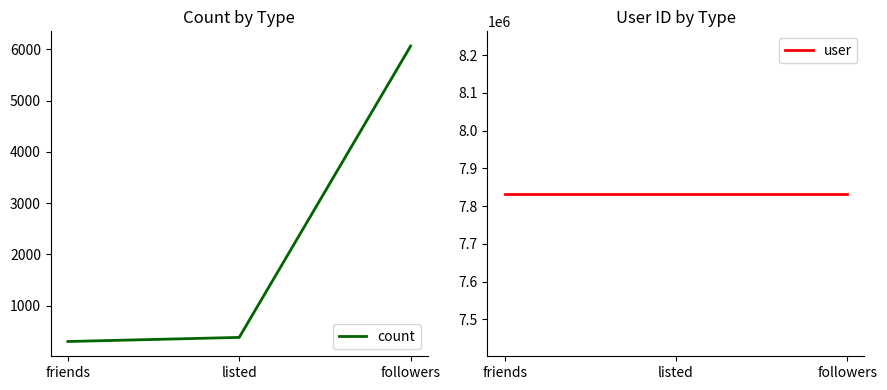

Which category has the highest value in the count series?

followers